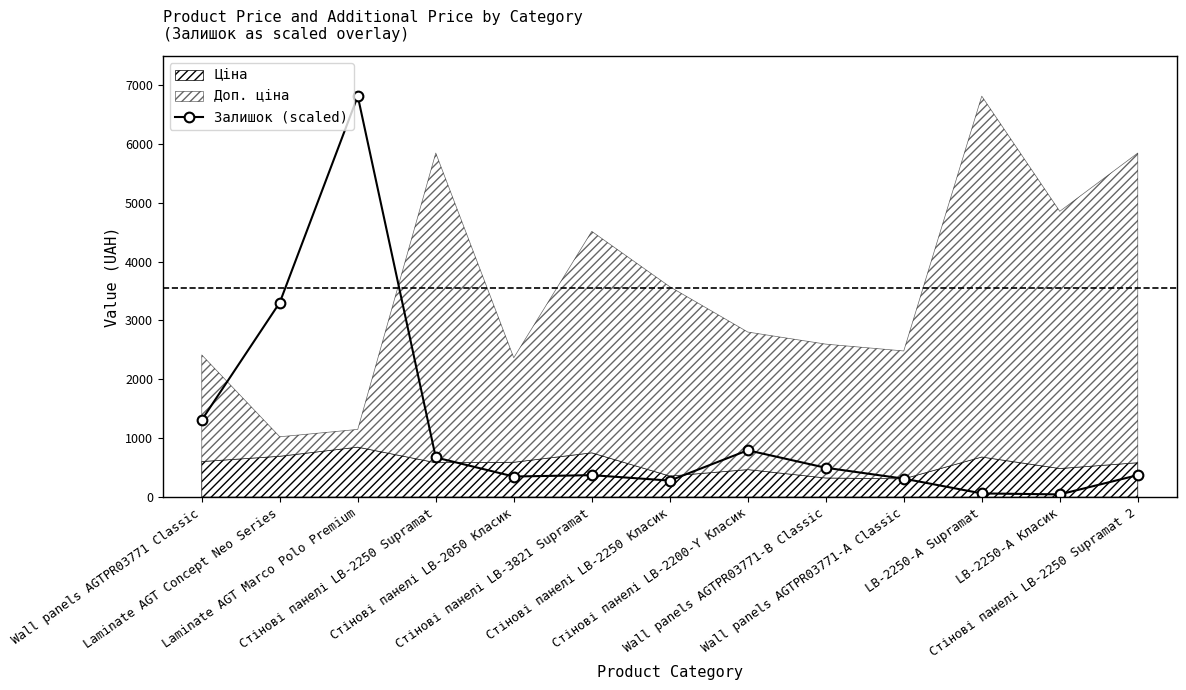

Where does the data first go above 373?

Wall panels AGTPR03771 Classic